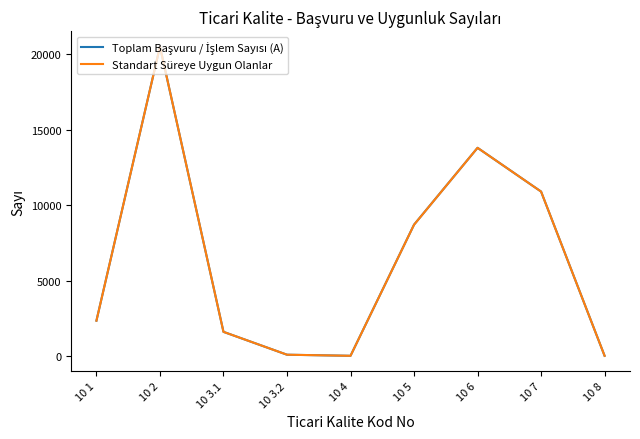

Where is Standart Süreye Uygun Olanlar nearest to the value 10263?

10 7